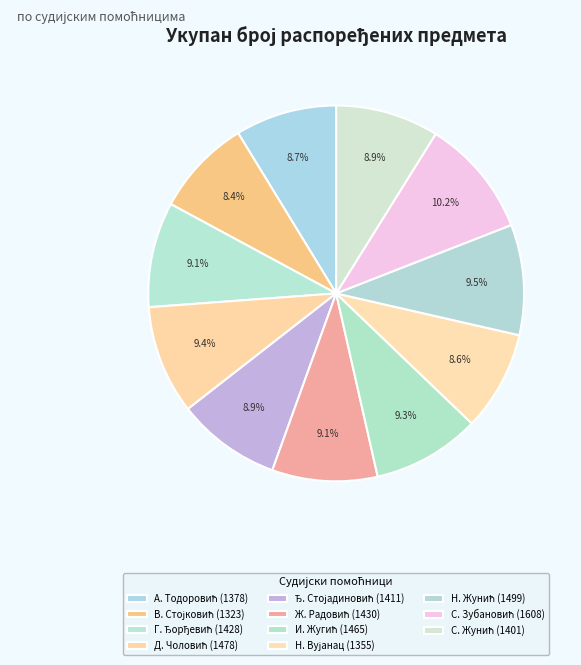

How many segments does this pie chart have?

11